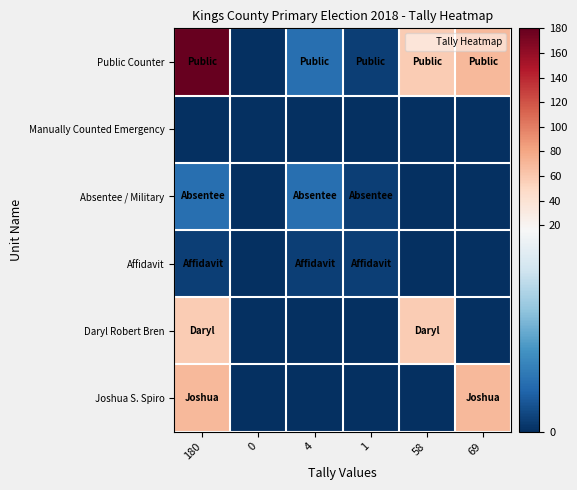

At how many categories does at least one series exceed 29?

3